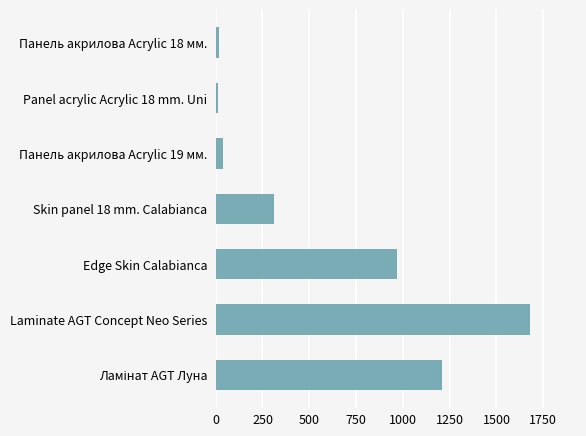

Which label corresponds to the largest value in the chart?

Laminate AGT Concept Neo Series